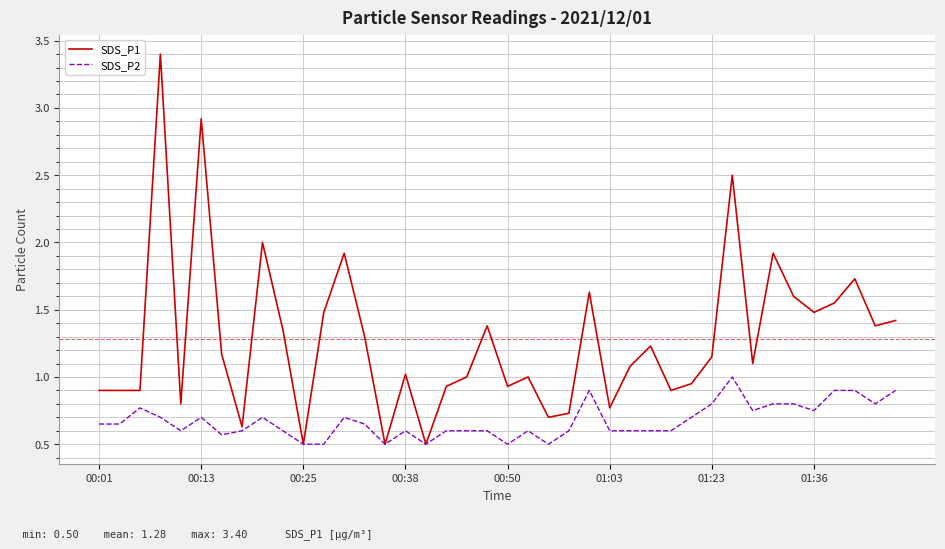

What is the lowest value of the SDS_P2 series?

0.5